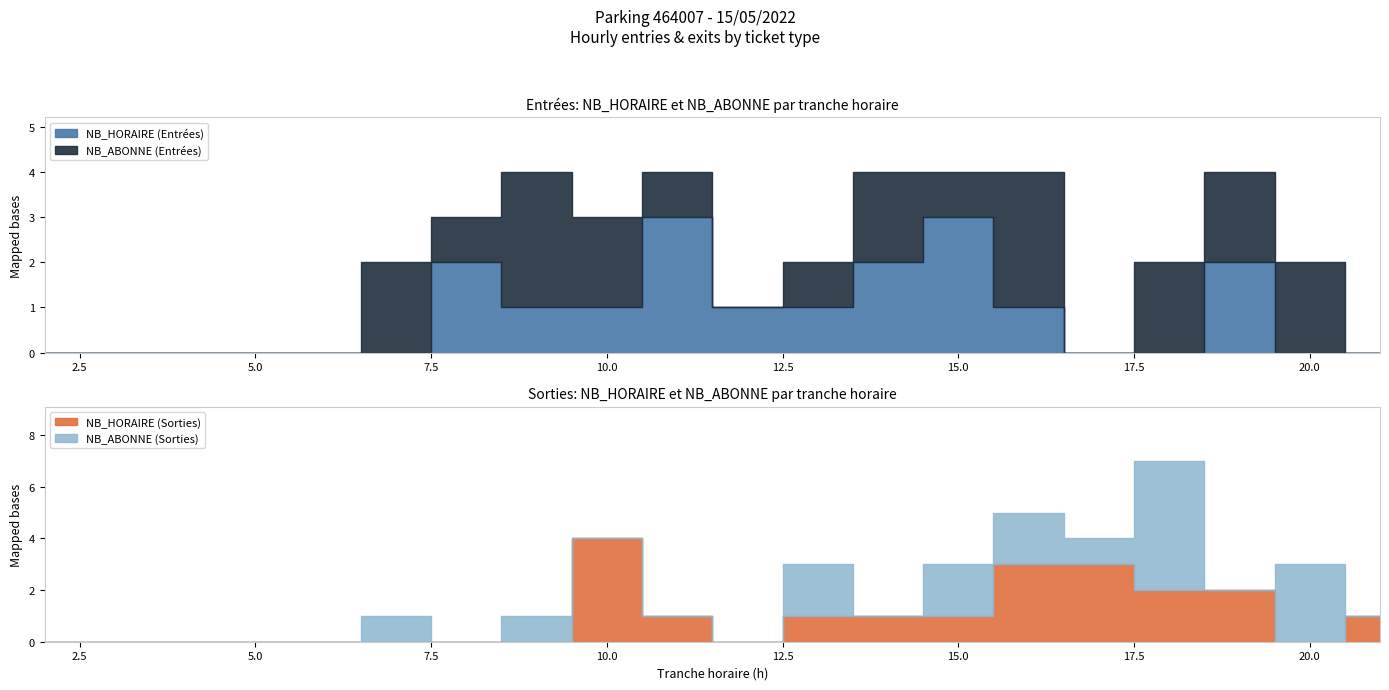

What is the value of the SORTIES_NB_HORAIRE point at the 15th from the left?

3